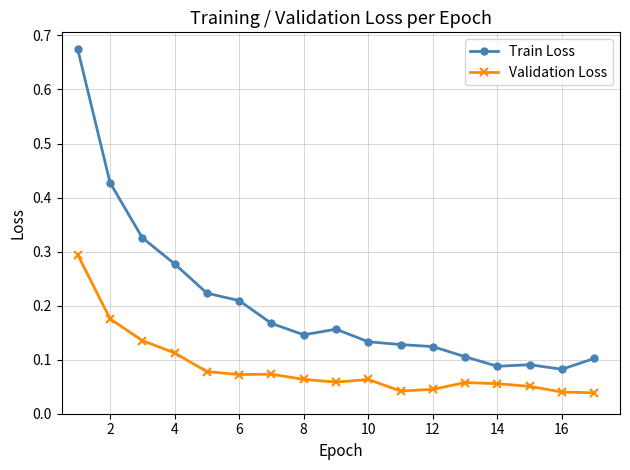

True or false: Validation Loss and Train Loss intersect in this chart.

False